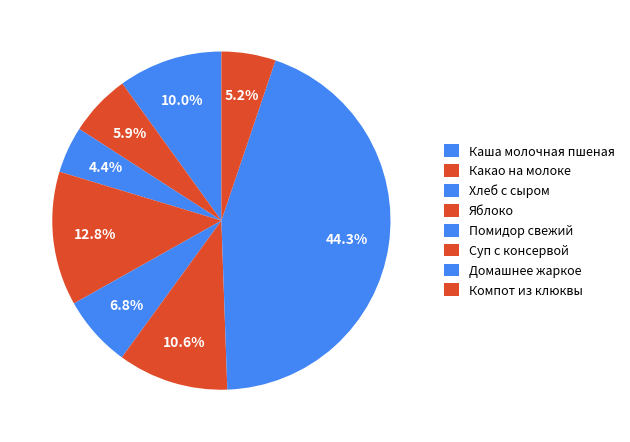

Does any single category account for the majority?

No